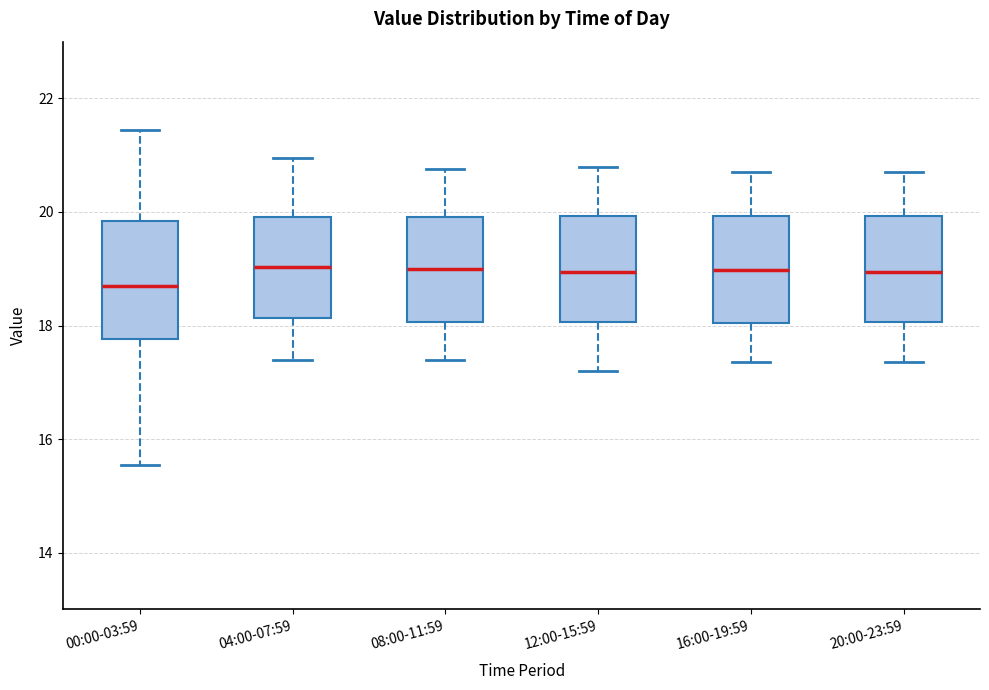

Reading left to right, transcribe this box plot: for each box, give where its median line is, the range the box spans, and where its two whiskers end, as read against the y-axis. The values are not printed on the chart, so give them approximately, as read against the axis.

00:00-03:59: median 18.8, box 17.8 to 19.8, whiskers 15.6 to 21.4
04:00-07:59: median 19.0, box 18.2 to 20.0, whiskers 17.4 to 21.0
08:00-11:59: median 19.0, box 18.0 to 20.0, whiskers 17.4 to 20.8
12:00-15:59: median 19.0, box 18.0 to 20.0, whiskers 17.2 to 20.8
16:00-19:59: median 19.0, box 18.0 to 20.0, whiskers 17.4 to 20.8
20:00-23:59: median 19.0, box 18.0 to 20.0, whiskers 17.4 to 20.8